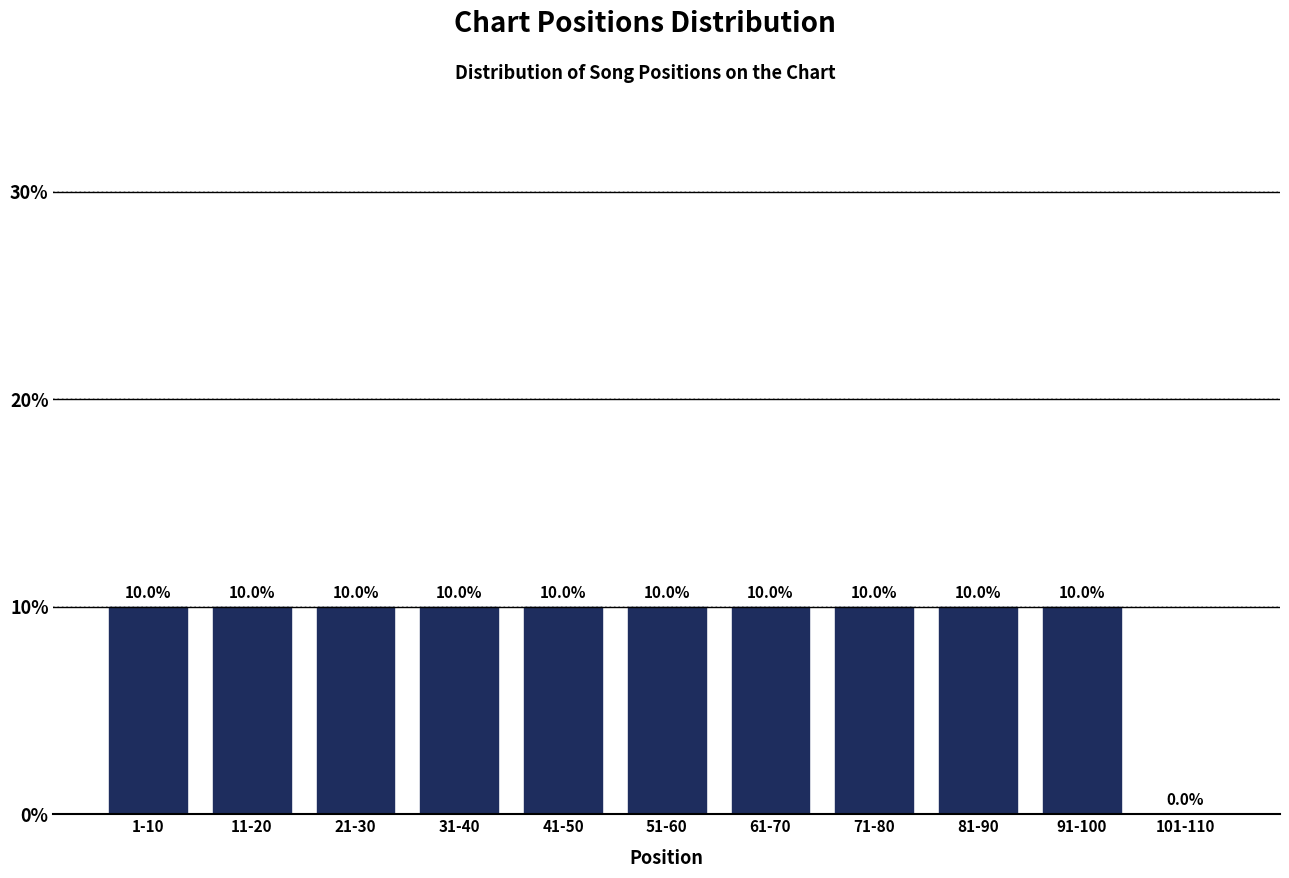

Reading right to left, what are all the values shown in this chart?

101-110=0	91-100=10	81-90=10	71-80=10	61-70=10	51-60=10	41-50=10	31-40=10	21-30=10	11-20=10	1-10=10